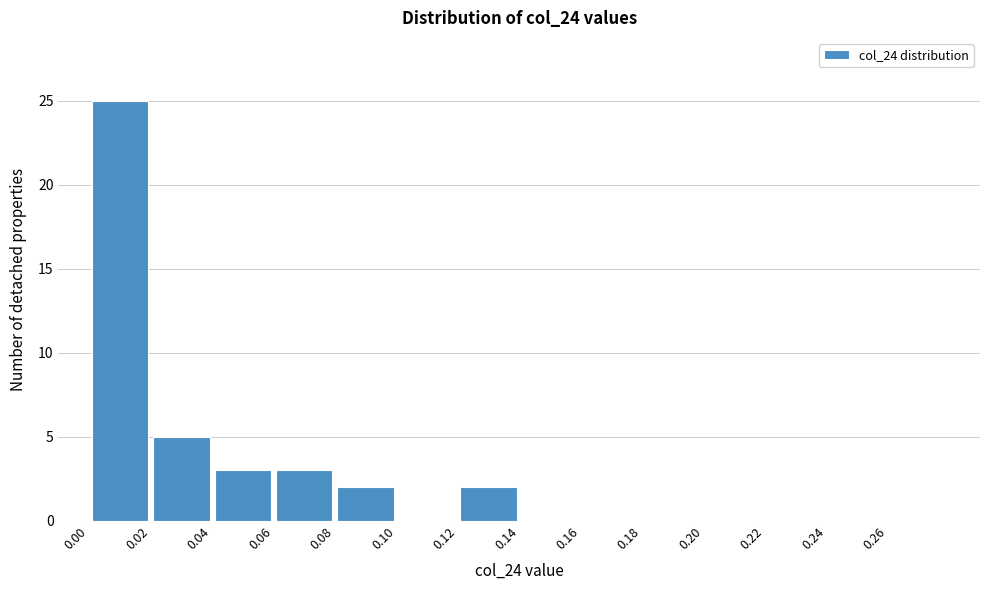

How tall is the bar that spans 0.04 to 0.06 on the x-axis? The values are not printed on the chart, so give them approximately, as read against the axis.

3